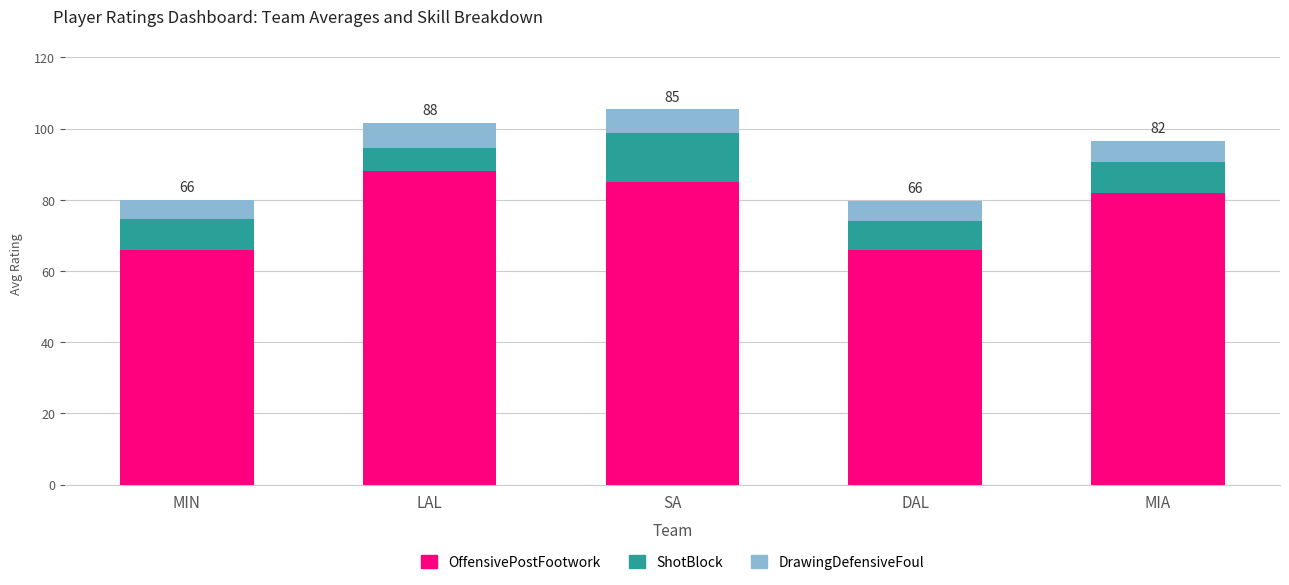

Count the number of categories in the chart.

5